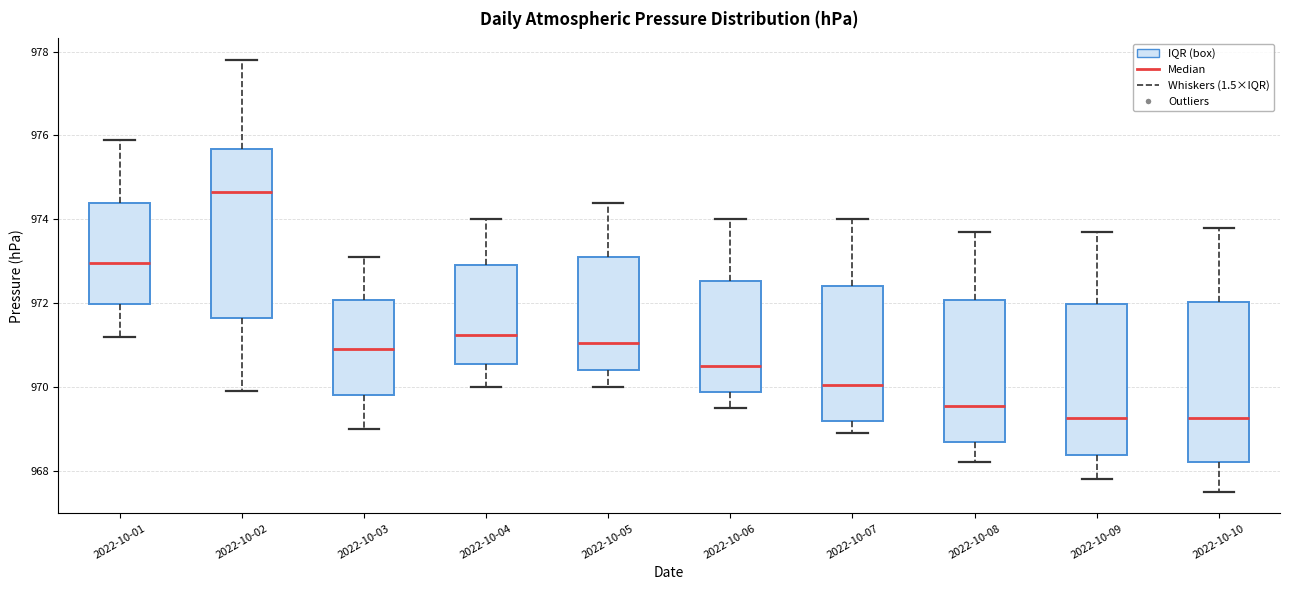

Reading left to right, transcribe this box plot: for each box, give where its median line is, the range the box spans, and where its two whiskers end, as read against the y-axis. The values are not printed on the chart, so give them approximately, as read against the axis.

2022-10-01: median 973.0, box 972.0 to 974.4, whiskers 971.2 to 976.0
2022-10-02: median 974.6, box 971.6 to 975.6, whiskers 970.0 to 977.8
2022-10-03: median 971.0, box 969.8 to 972.0, whiskers 969.0 to 973.2
2022-10-04: median 971.2, box 970.6 to 973.0, whiskers 970.0 to 974.0
2022-10-05: median 971.0, box 970.4 to 973.2, whiskers 970.0 to 974.4
2022-10-06: median 970.6, box 969.8 to 972.6, whiskers 969.6 to 974.0
2022-10-07: median 970.0, box 969.2 to 972.4, whiskers 969.0 to 974.0
2022-10-08: median 969.6, box 968.8 to 972.0, whiskers 968.2 to 973.8
2022-10-09: median 969.2, box 968.4 to 972.0, whiskers 967.8 to 973.8
2022-10-10: median 969.2, box 968.2 to 972.0, whiskers 967.6 to 973.8